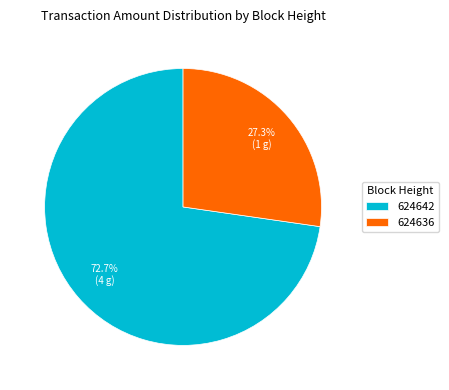

Is it true that 624642 is 81% of the pie?

False